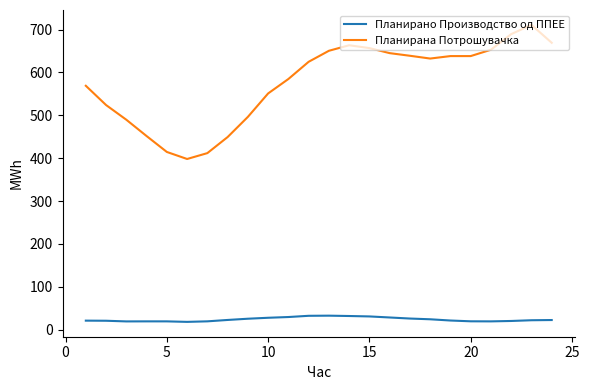

Rank the series by their average value, from highest to lowest.

Планирана Потрошувачка, Планирано Производство од ППЕЕ